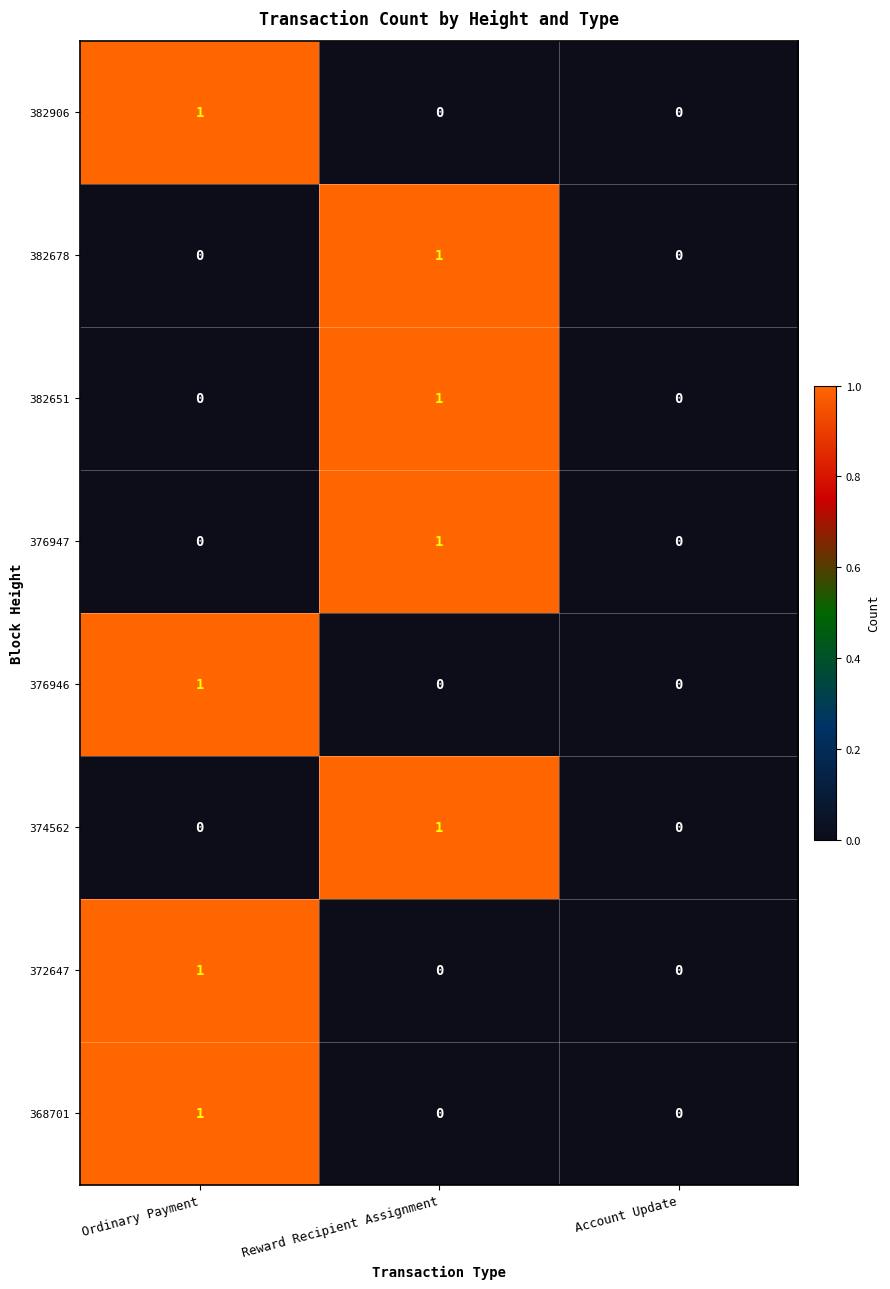

What is the total value across all series at Reward Recipient Assignment?

4